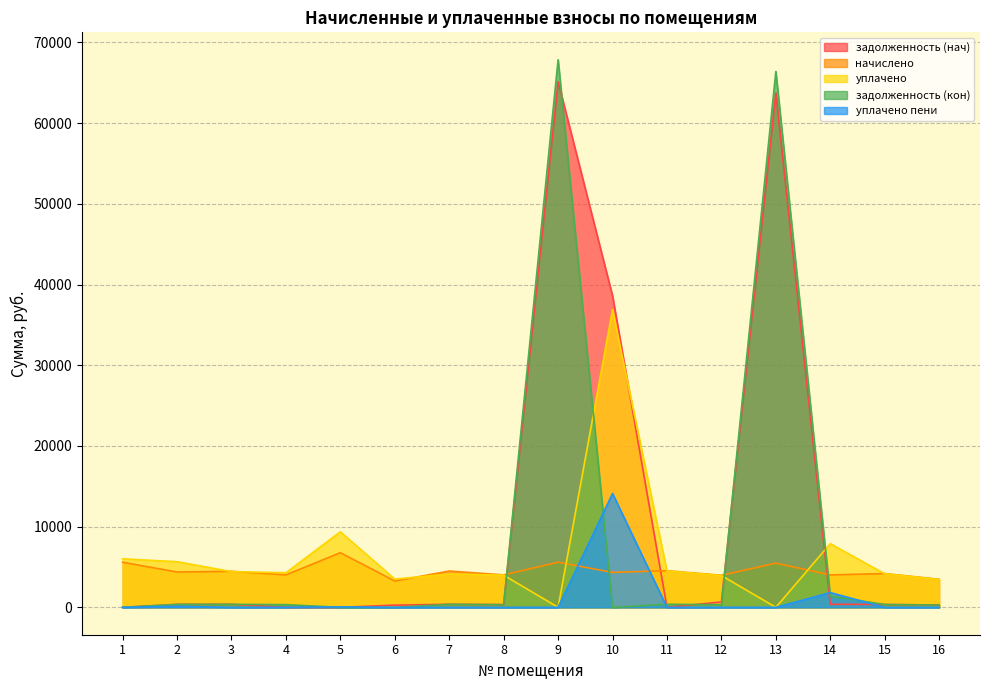

Which series has the largest total across all categories?

задолженность (нач)